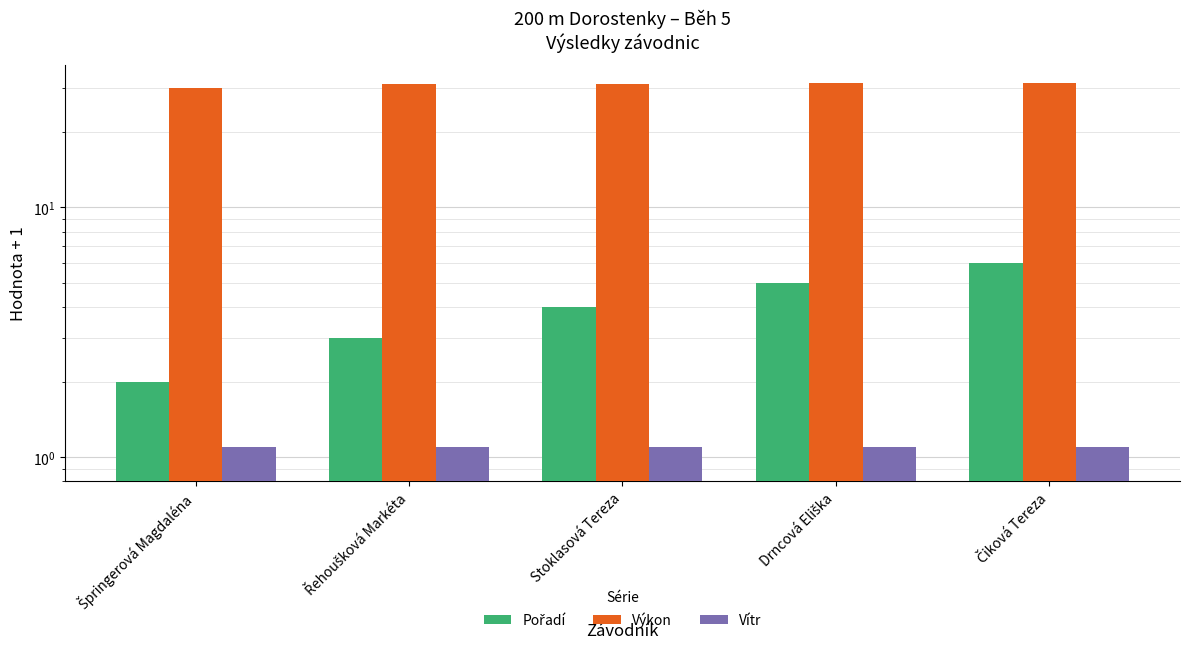

Is it true that Pořadí equals 0.6 at Špringerová Magdaléna?

False